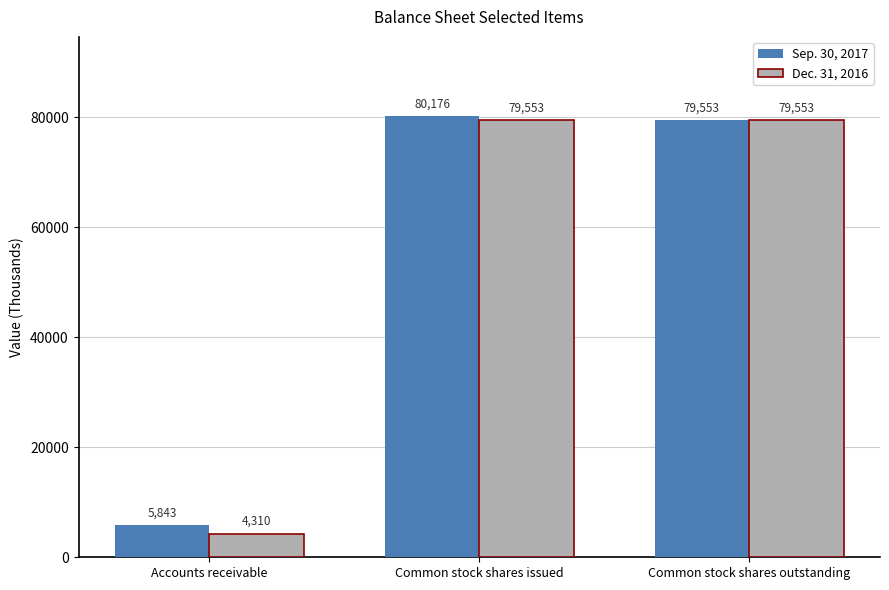

What are all the series names shown in the legend?

Sep. 30, 2017, Dec. 31, 2016